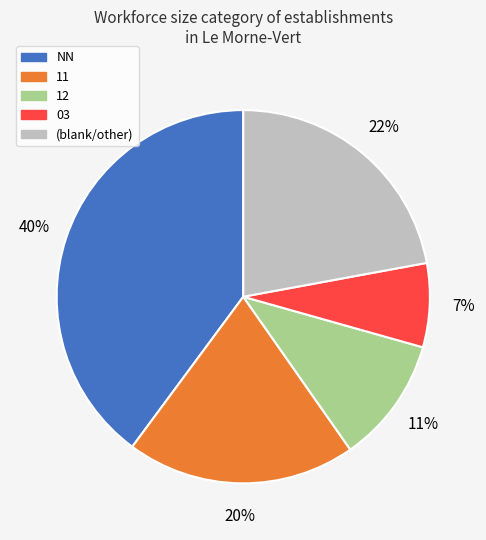

Does any single category account for the majority?

No